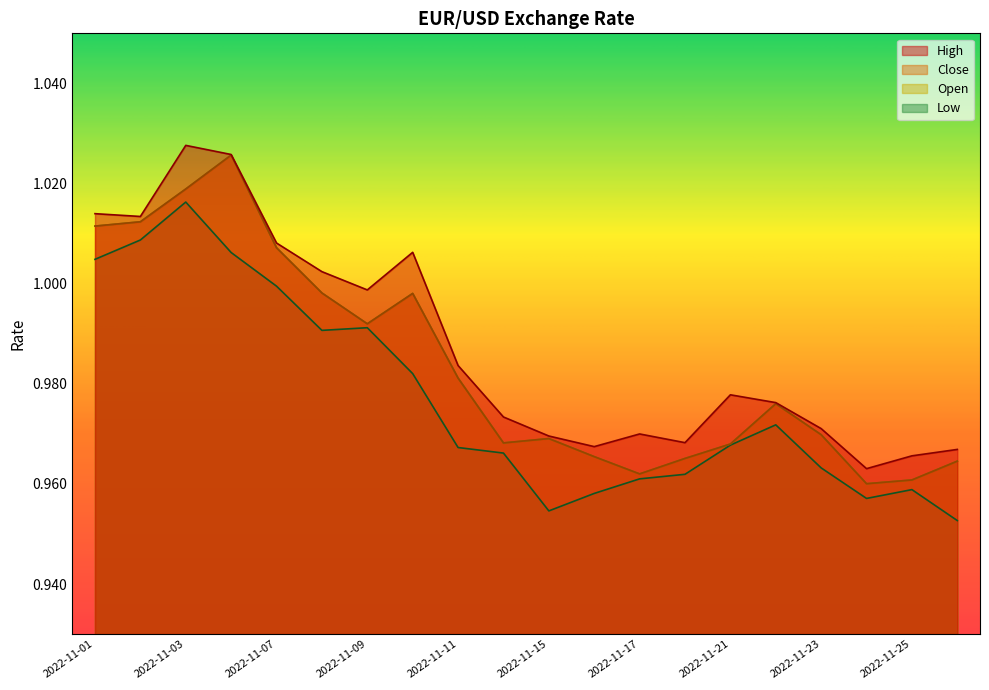

True or false: High has a value of 1.7 at 2022-11-23.

False